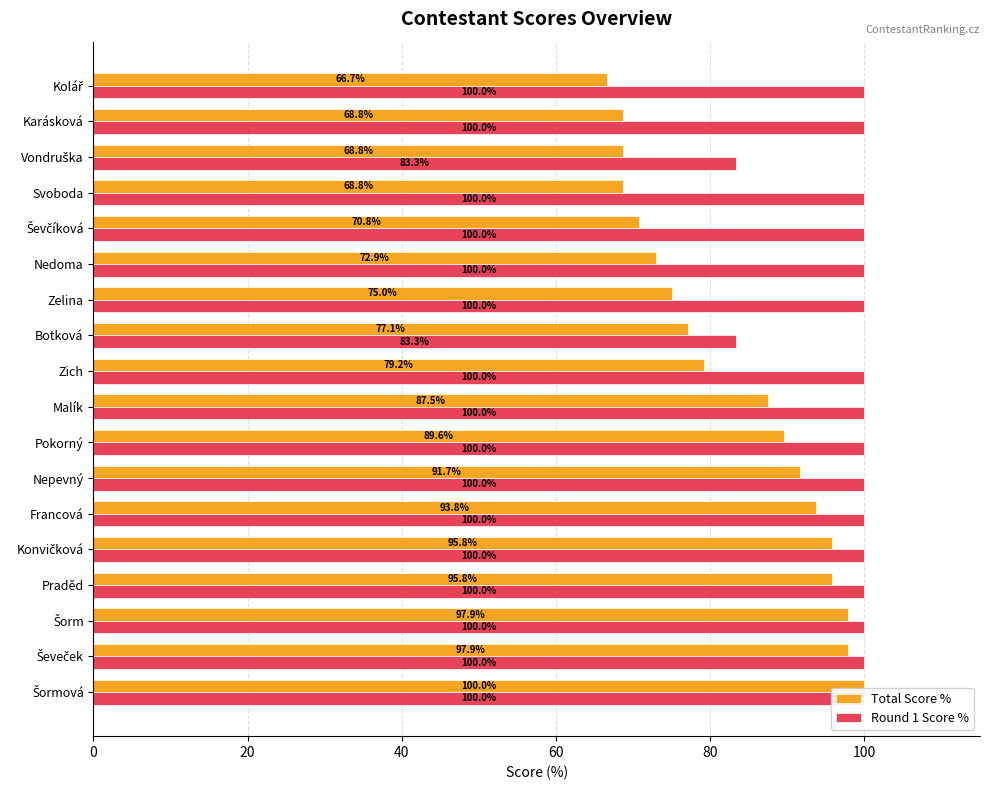

Read the Round 1 Score % value at Svoboda.

100.0